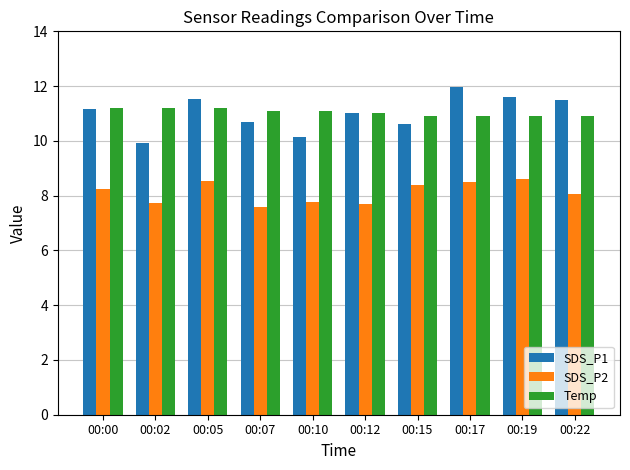

Count the number of data series in this chart.

3